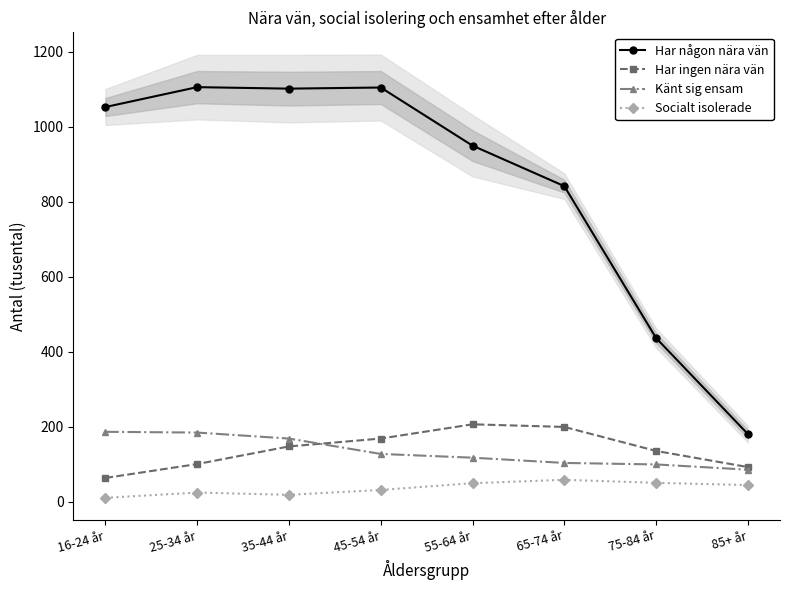

What is the value of the Har någon nära vän point at the 1st from the left?

1053